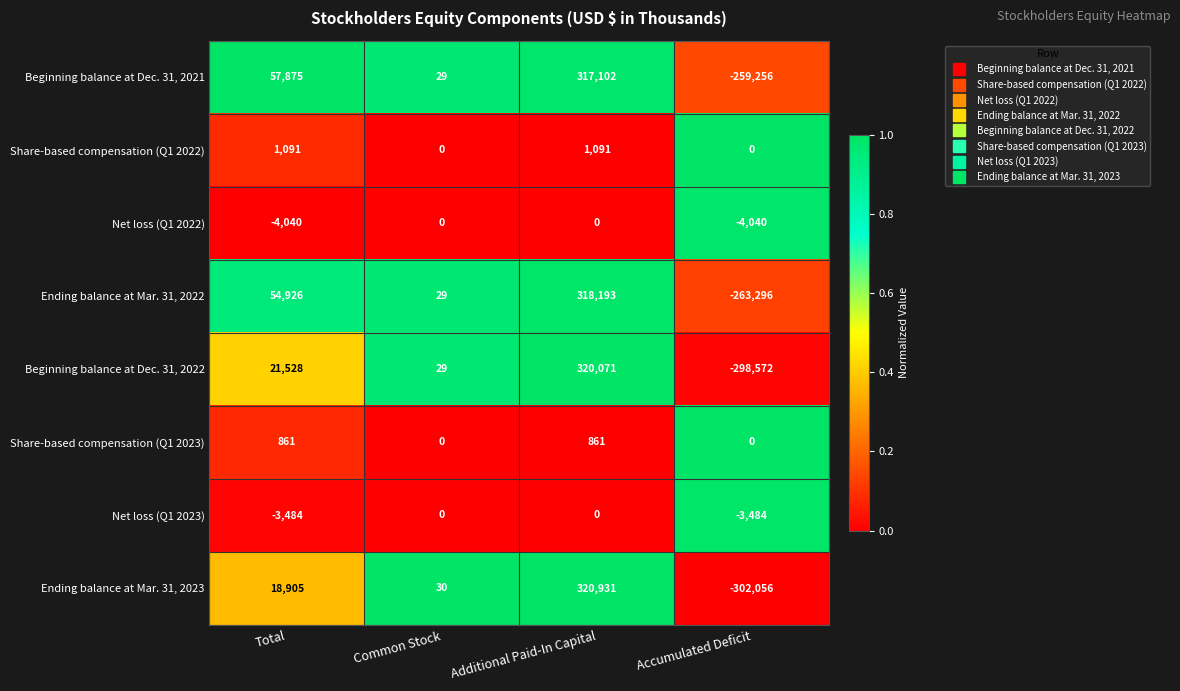

Which series changed the most between Common Stock and Additional Paid-In Capital?

Ending balance at Mar. 31, 2023